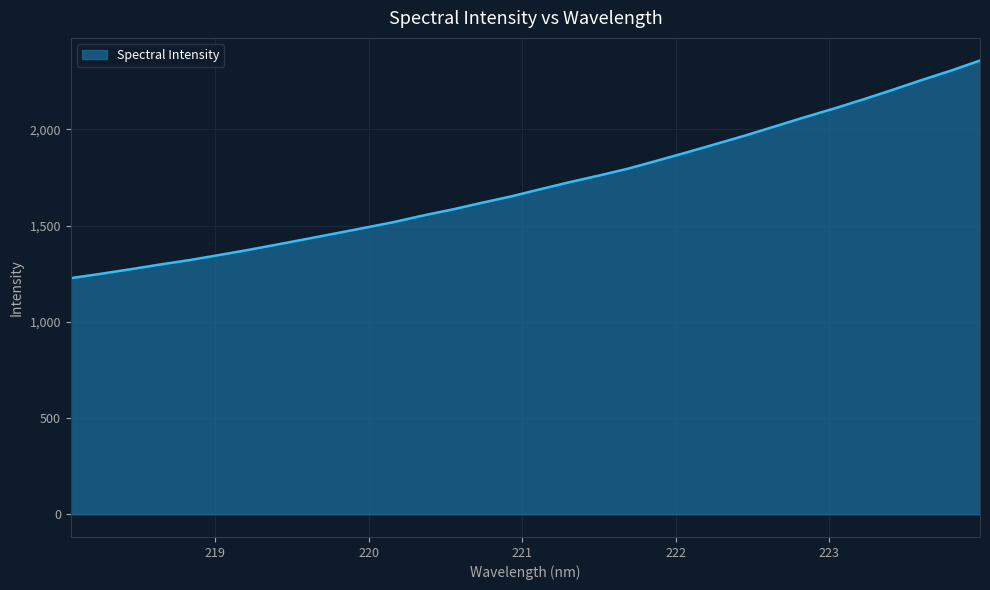

What is the average value?

1713.3